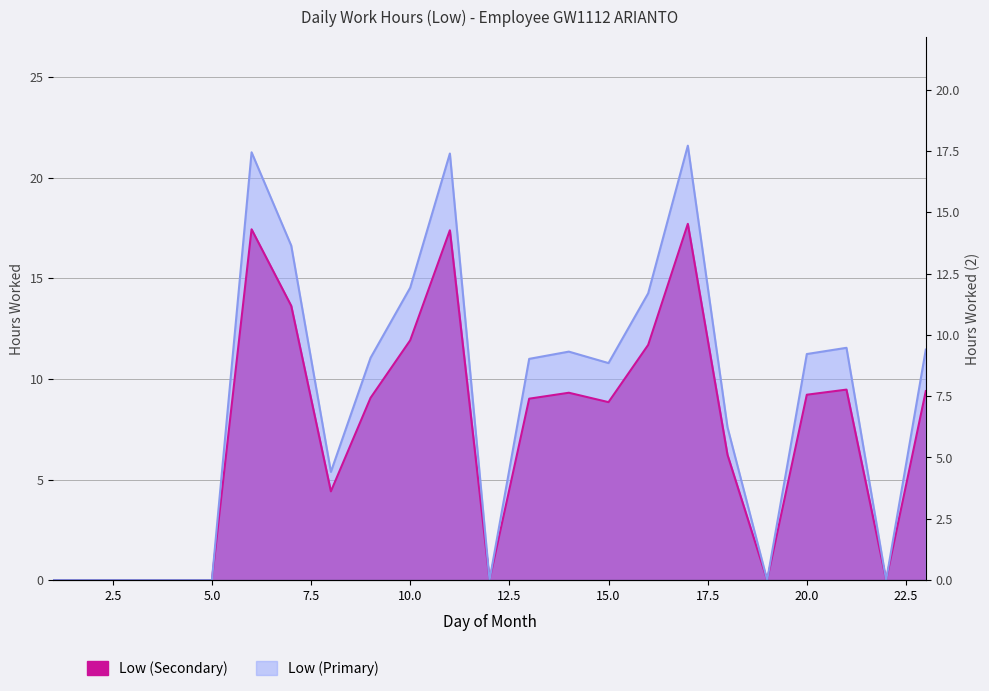

How many lines are shown in the chart?

2